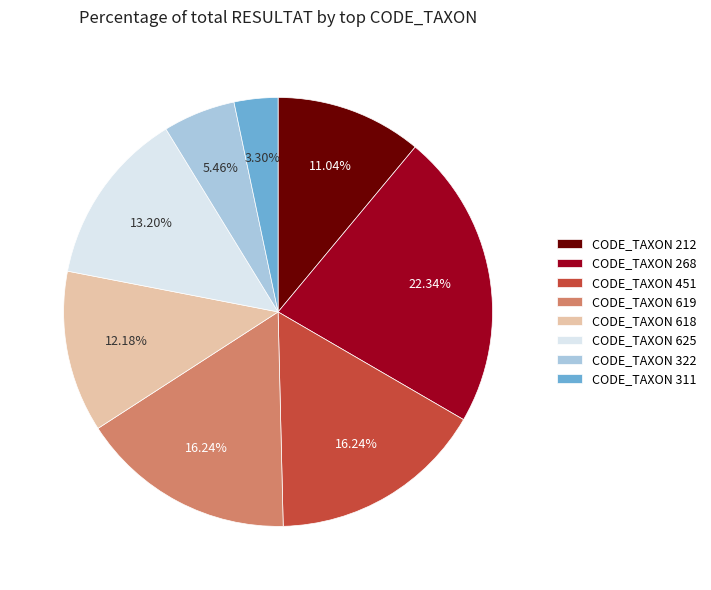

Combined, do CODE_TAXON 619 and CODE_TAXON 625 account for over 50%?

No